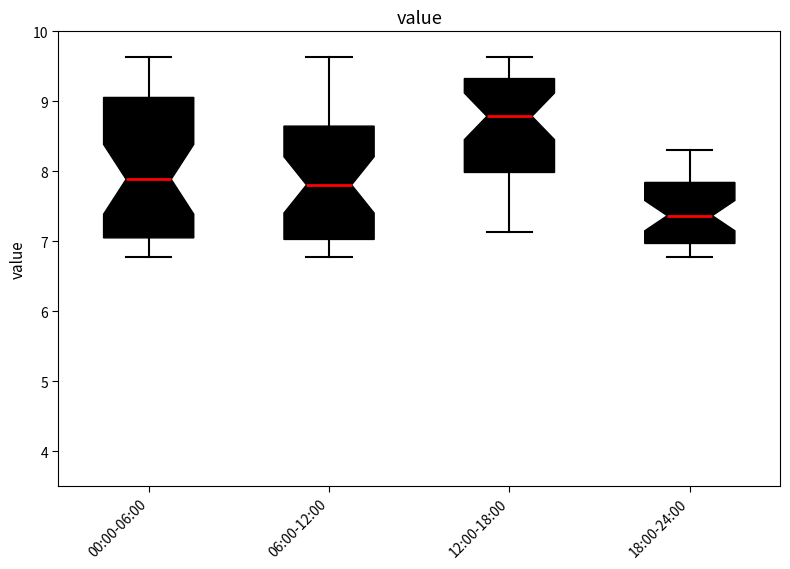

Reading left to right, read every box against the y-axis: the position of its median line, the range the box covers, and the ends of its whiskers. The values are not printed on the chart, so give them approximately, as read against the axis.

00:00-06:00: median 7.9, box 7.0 to 9.1, whiskers 6.8 to 9.6
06:00-12:00: median 7.8, box 7.0 to 8.6, whiskers 6.8 to 9.6
12:00-18:00: median 8.8, box 8.0 to 9.3, whiskers 7.1 to 9.6
18:00-24:00: median 7.4, box 7.0 to 7.8, whiskers 6.8 to 8.3